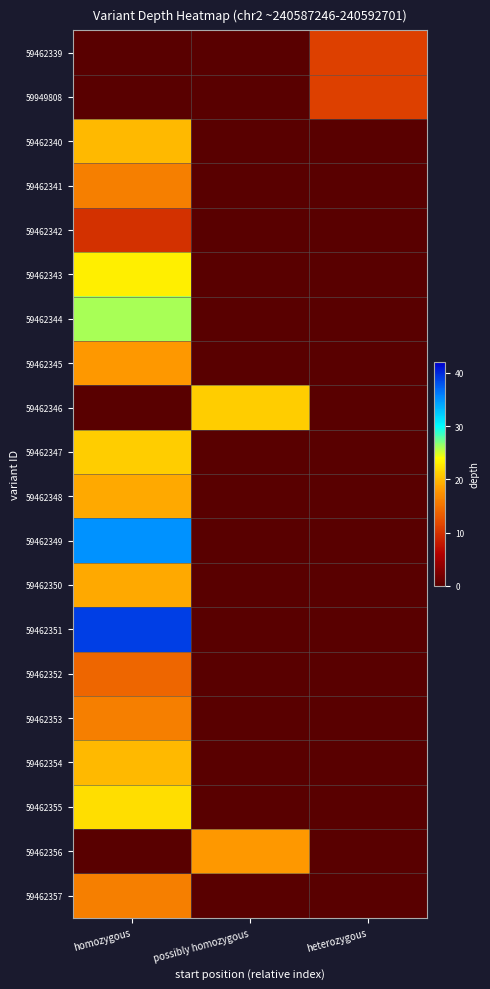

At which category is the sum across all series the highest?

homozygous